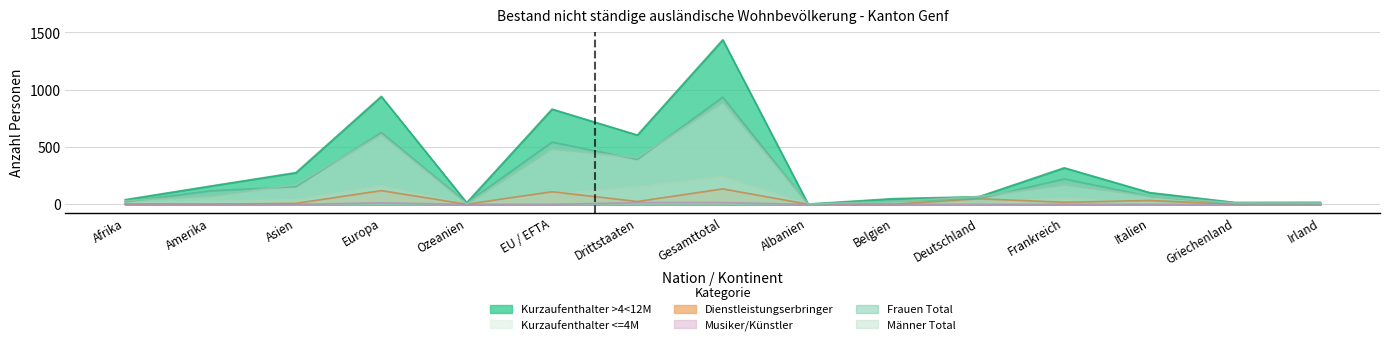

The Männer Total series shows 3 at Albanien. True or false?

True